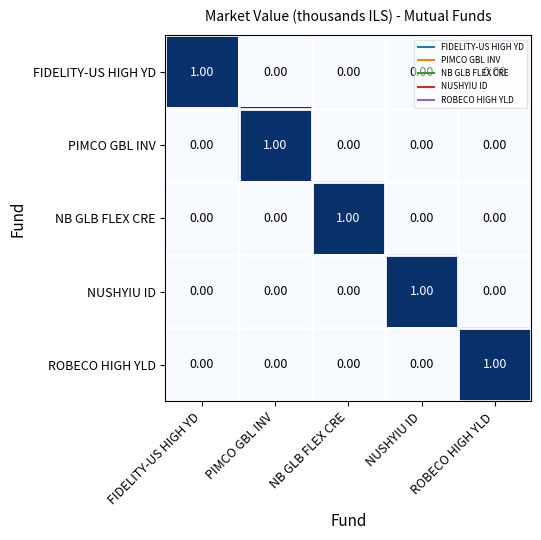

At how many categories does at least one series exceed 0?

5